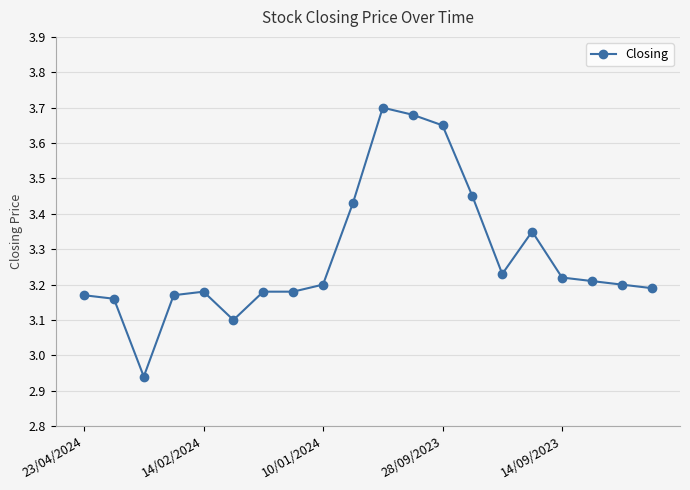

True or false: the data has more than 0 interior local peaks.

True